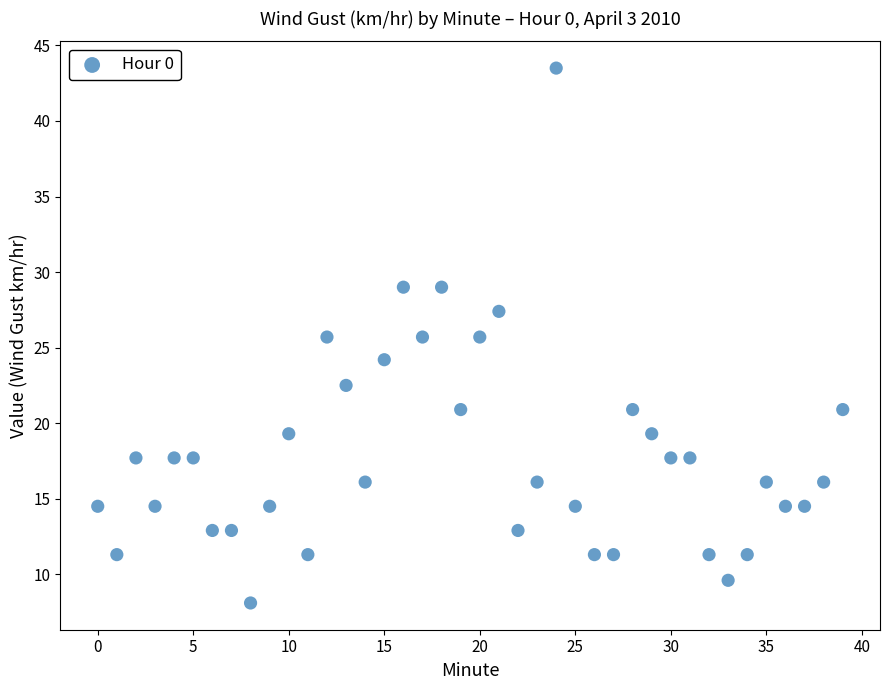

What is the range of Y values (max minus min)?

35.4